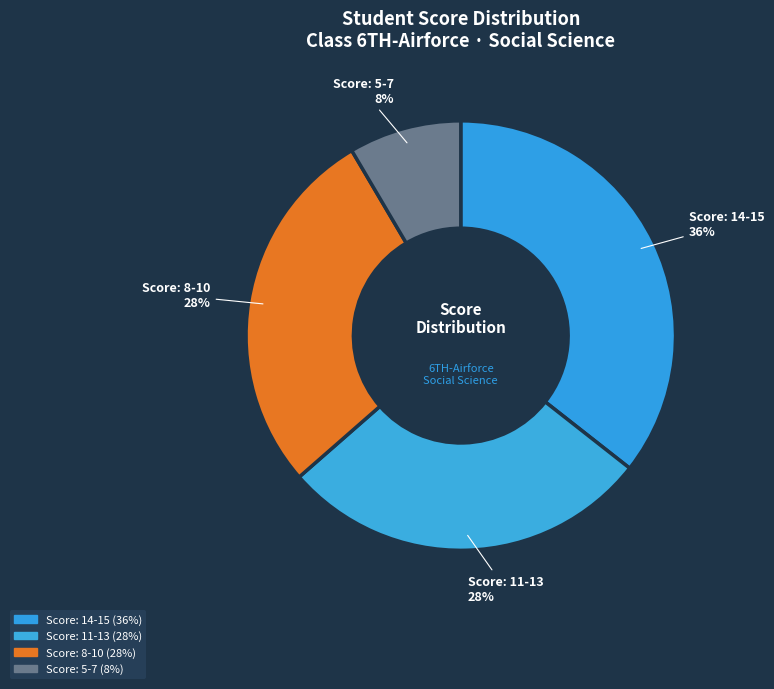

Count the number of slices in the pie.

4